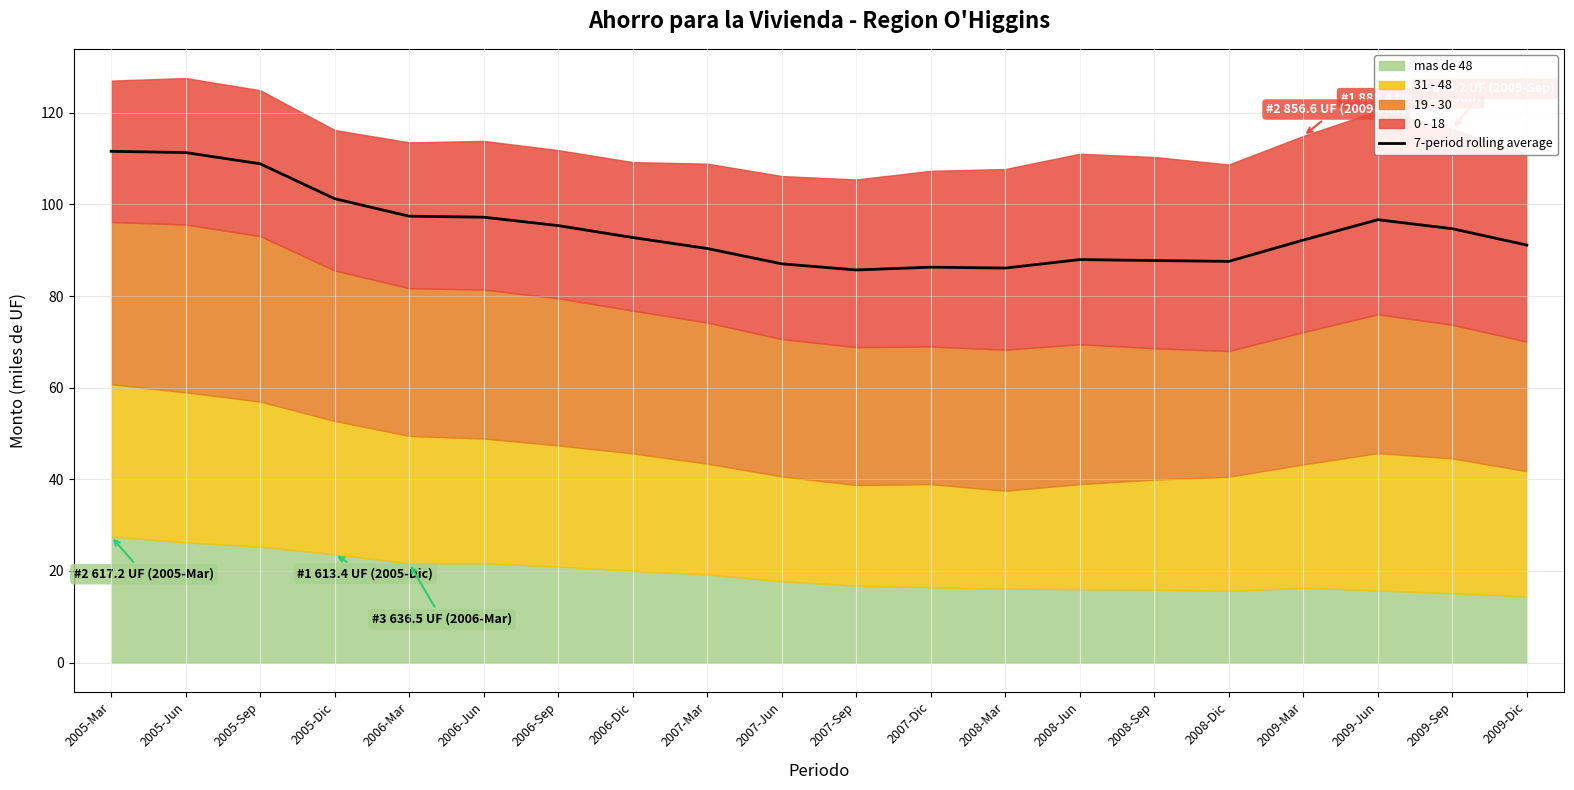

How many points are lower than both their immediate neighbors (excluding endpoints)?

3